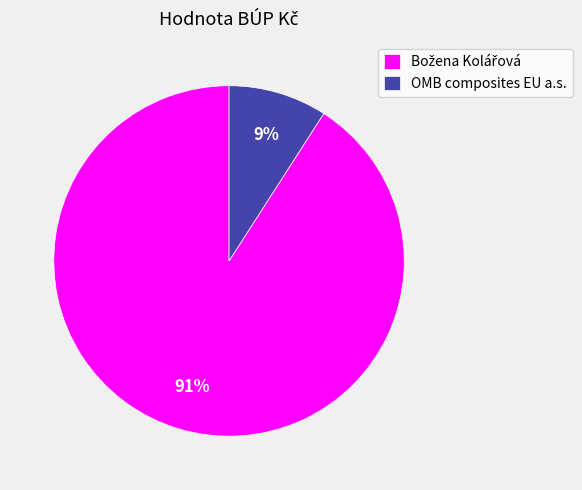

How many slices are in this pie chart?

2